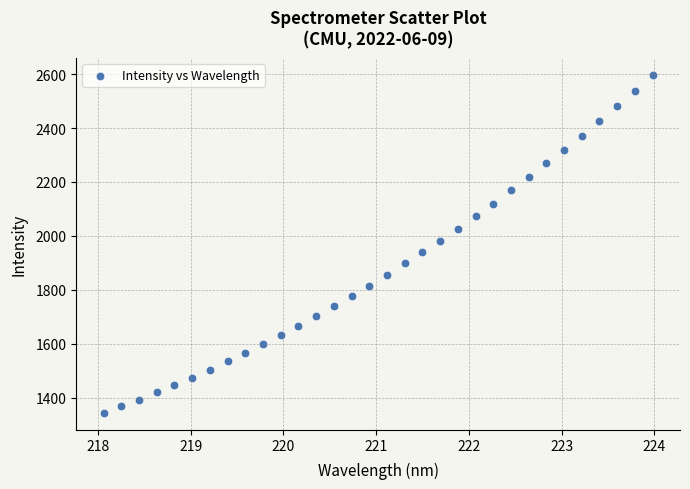

What is the range of Y values (max minus min)?

1252.7